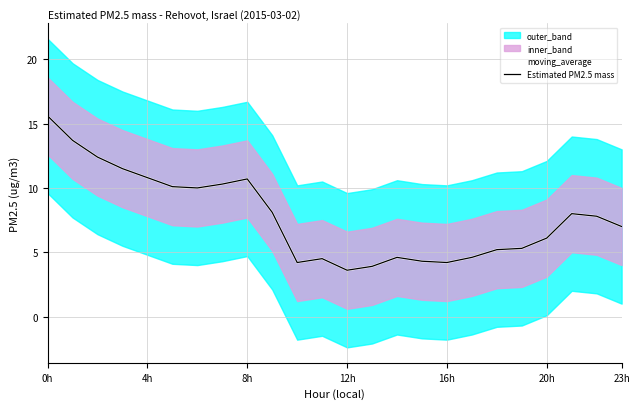

What position from the left is 18?

19